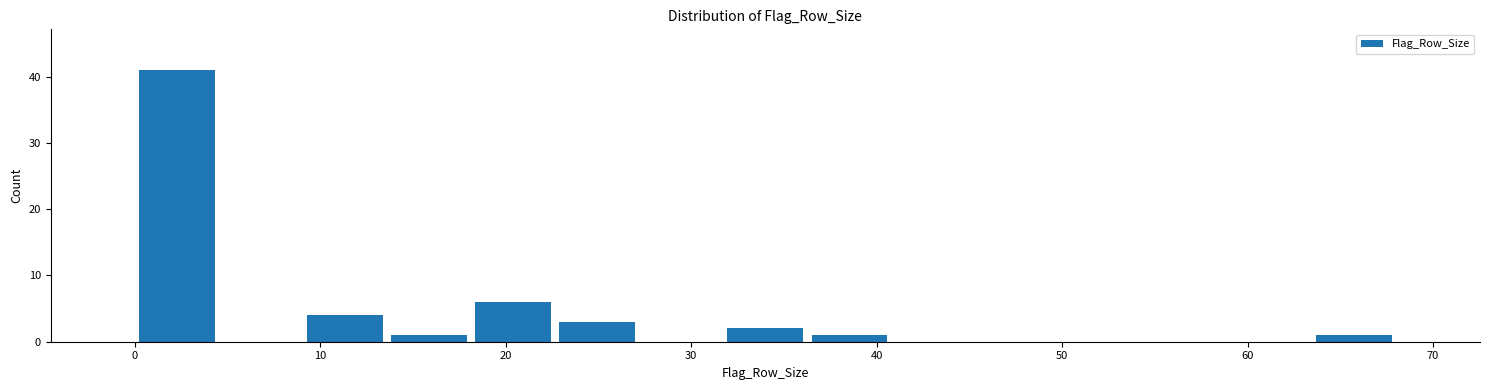

How tall is the bar that spans 36 to 41 on the x-axis? Neither the bar edges nor the heights are printed on the chart, so give them approximately, as read against the axes.

1